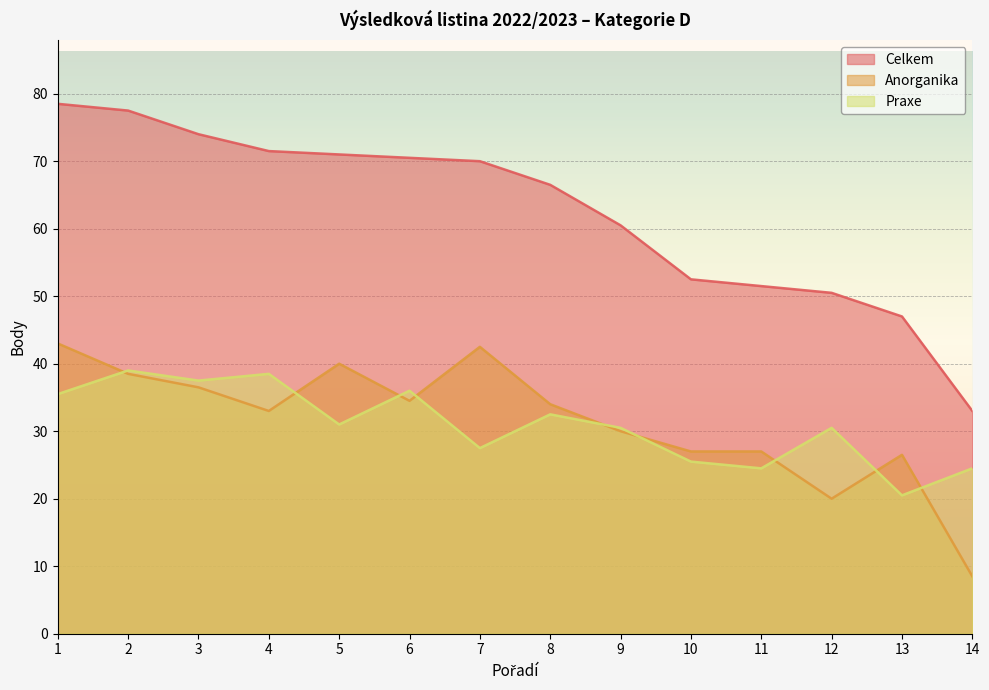

What is the lowest value of the Celkem series?

33.0